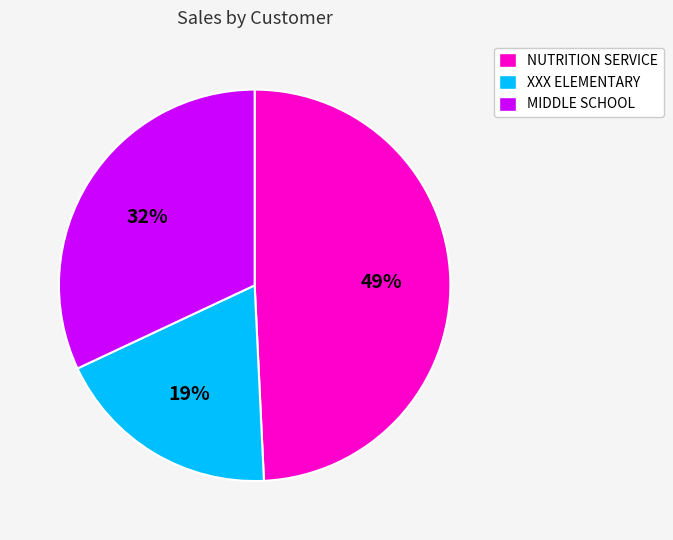

The MIDDLE SCHOOL slice represents 23% of the pie. True or false?

False